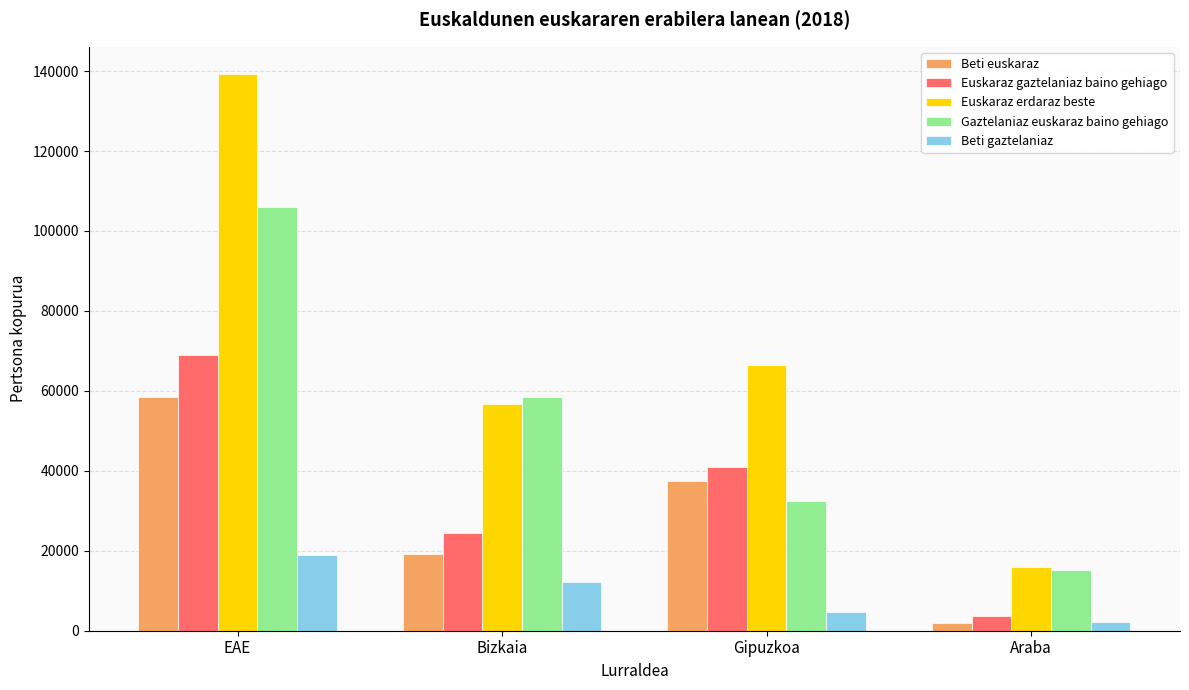

What is the maximum value for Beti gaztelaniaz?

18983